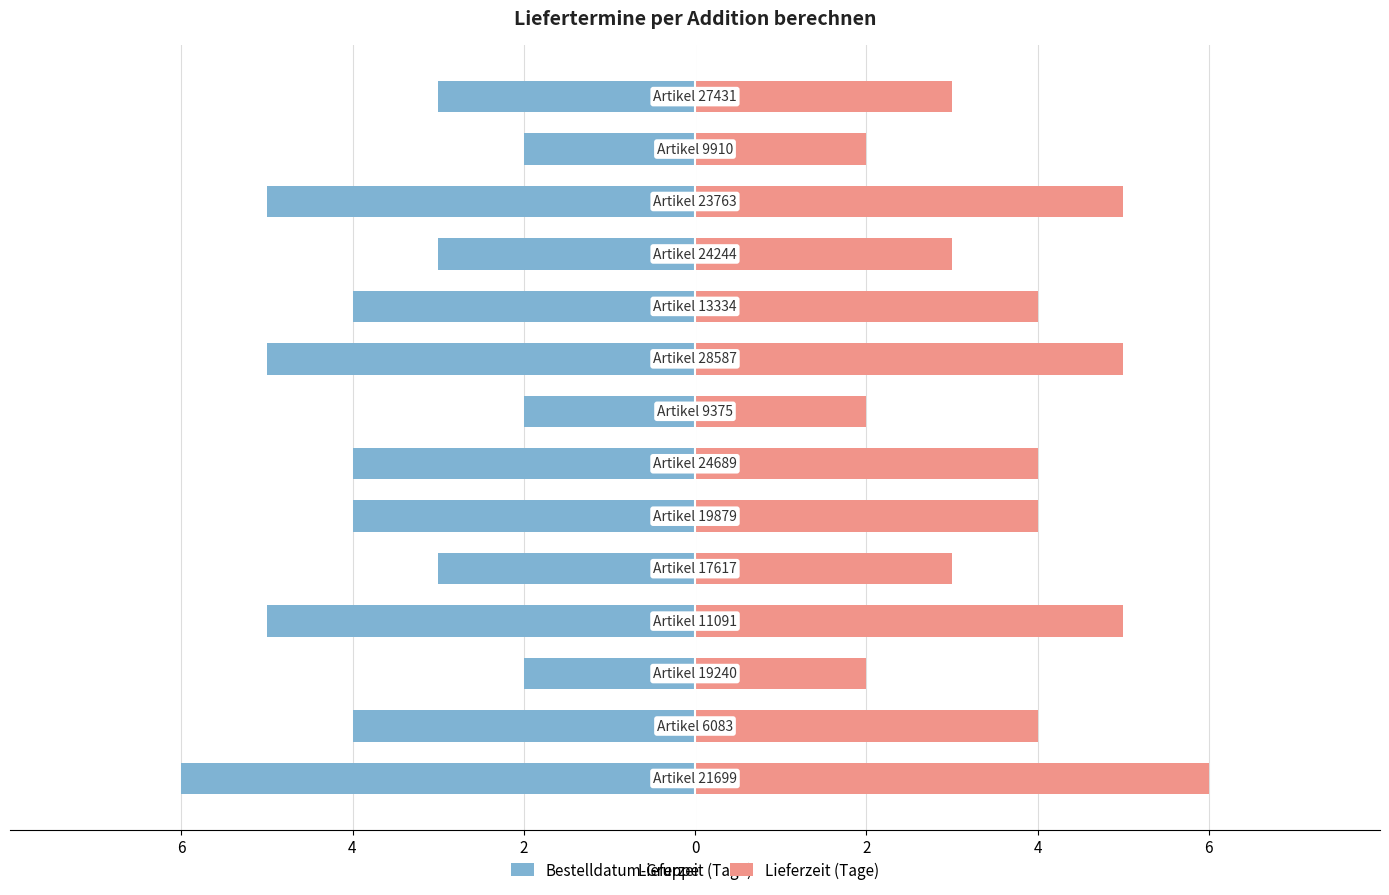

At 12, list the series in order from smallest to largest.

Bestelldatum-Gruppe, Lieferzeit (Tage)